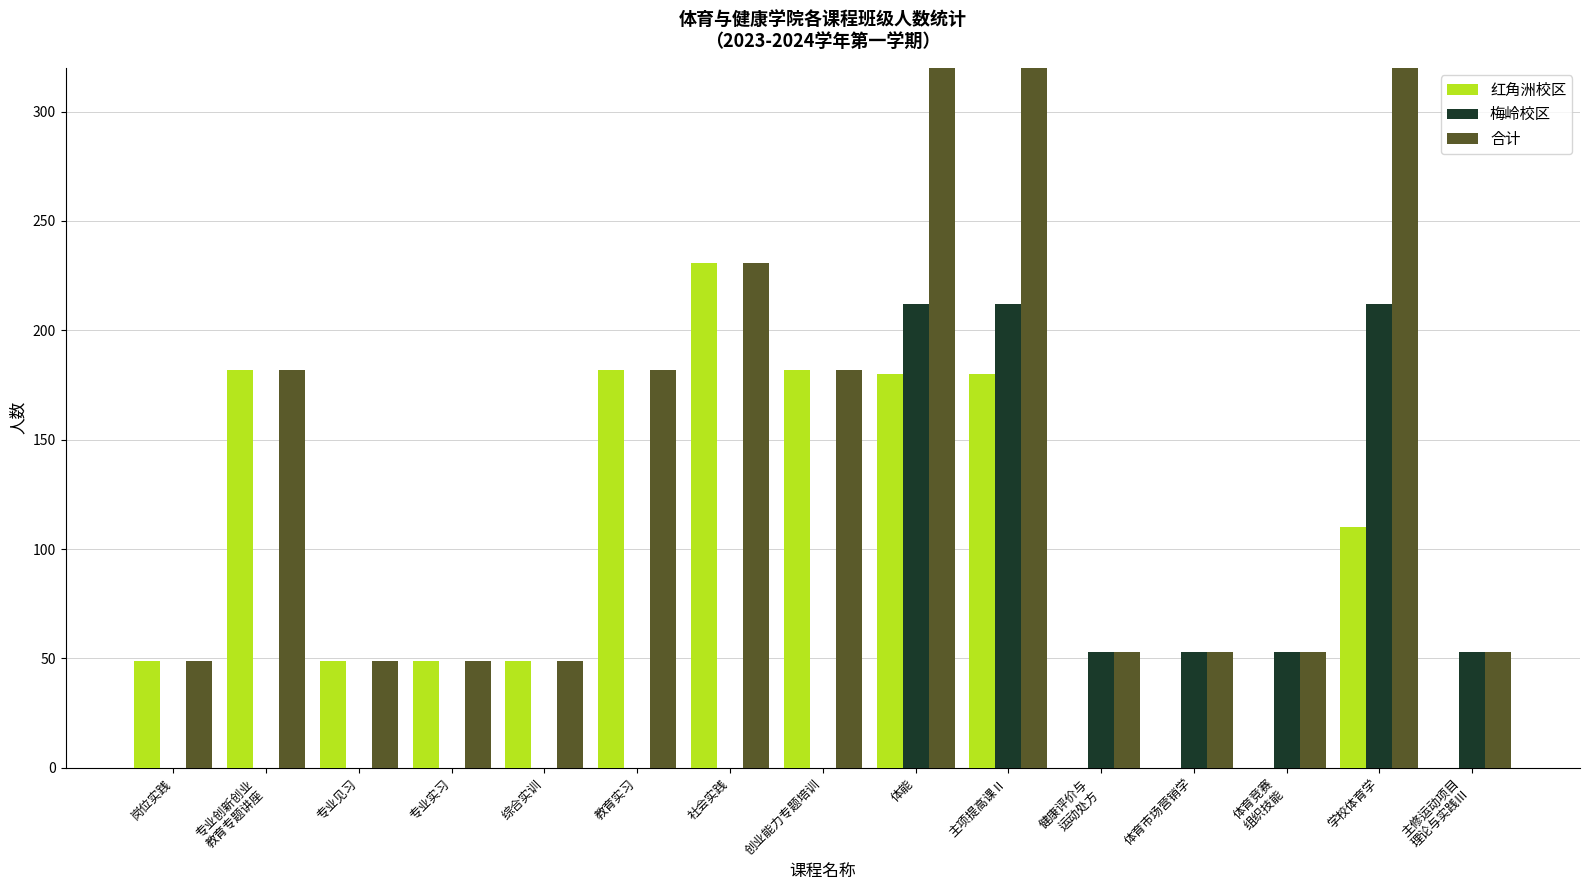

What are all the series names shown in the legend?

红角洲校区, 梅岭校区, 合计